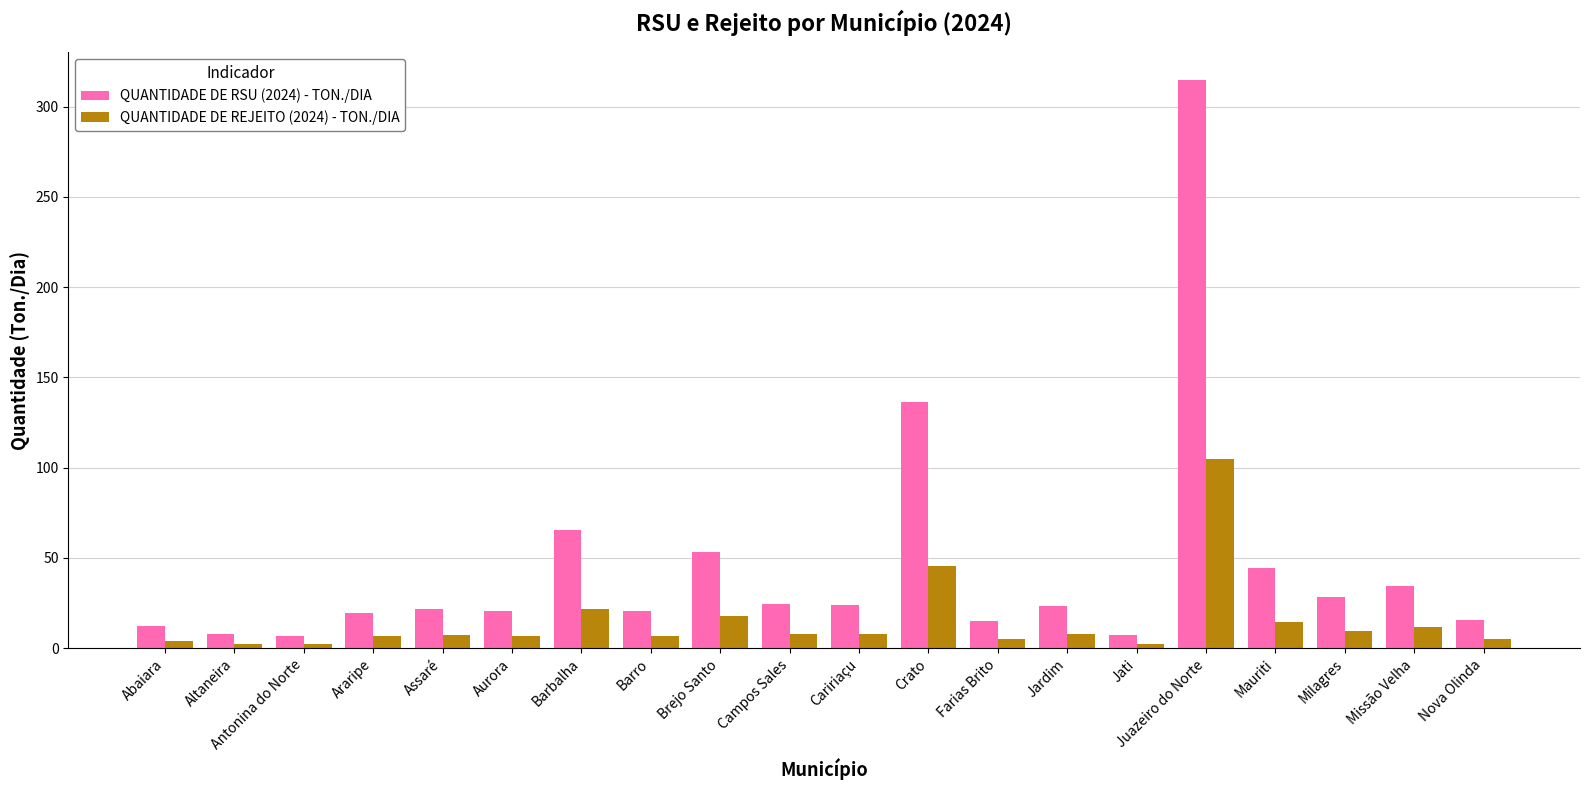

What is the maximum value for QUANTIDADE DE REJEITO (2024) - TON./DIA?

104.9